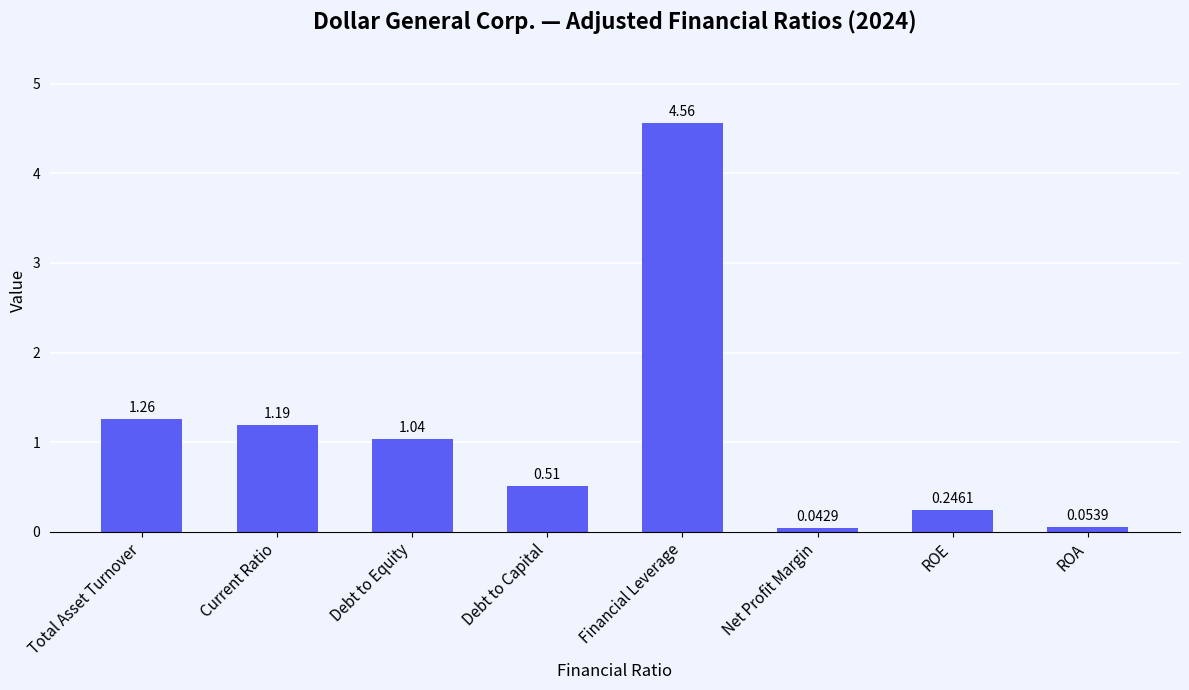

What is the label of the 6th bar from the left?

Net Profit Margin